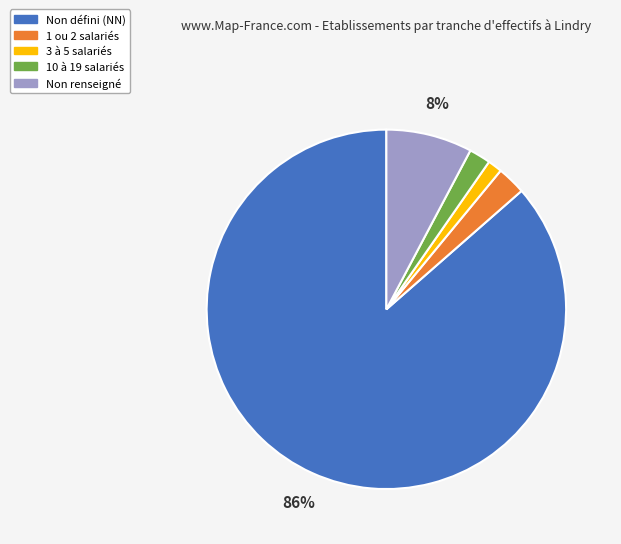

To the nearest percent, what is the difference between the largest and smallest slice percentages?

85%